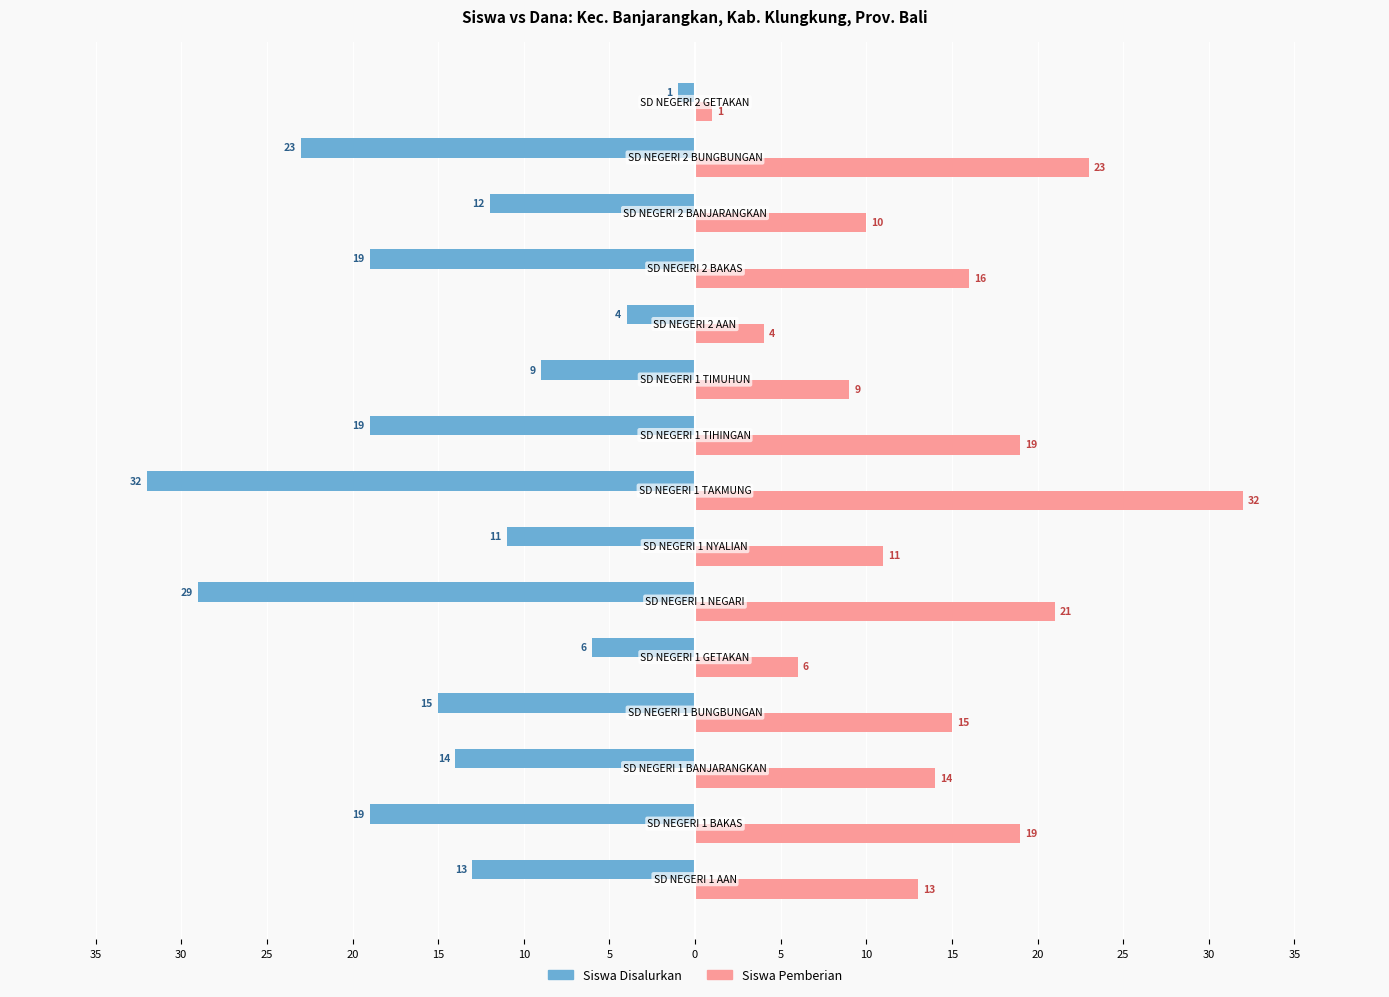

What are all the series names shown in the legend?

Siswa Disalurkan, Siswa Pemberian